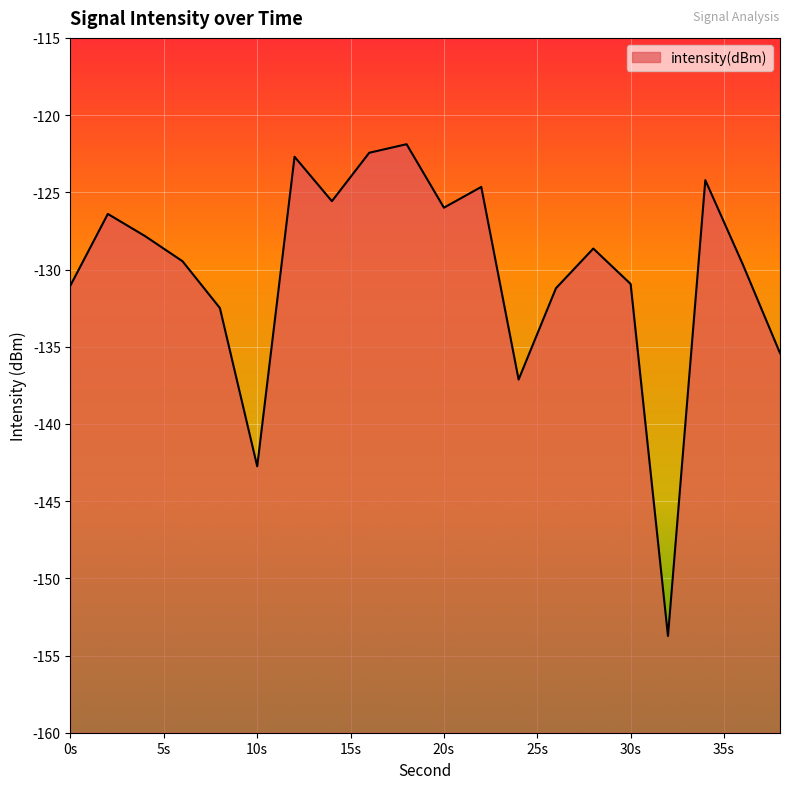

How many interior local peaks (higher than both neighbors) does the data have?

6